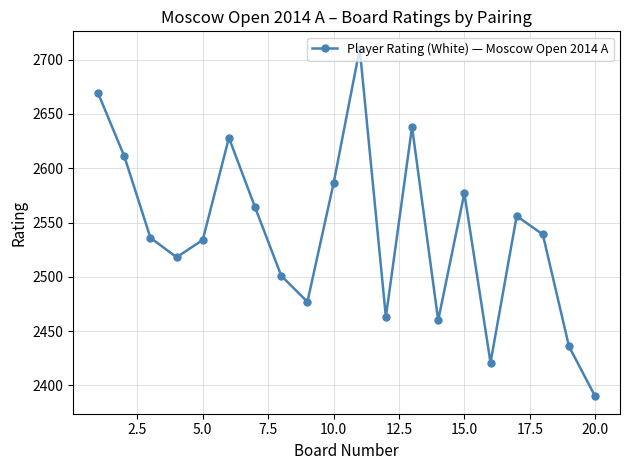

What is the minimum value shown in the chart?

2390